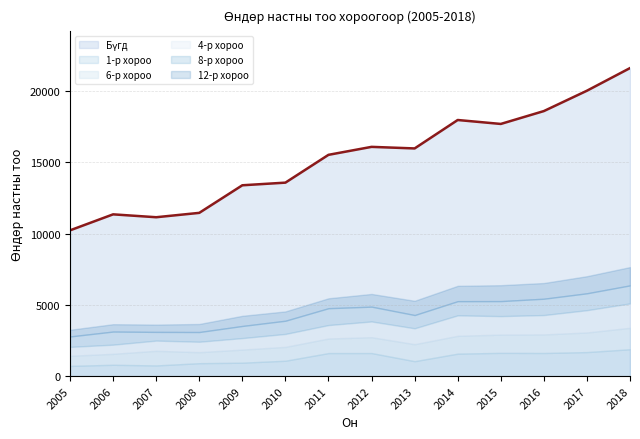

How many lines are shown in the chart?

6